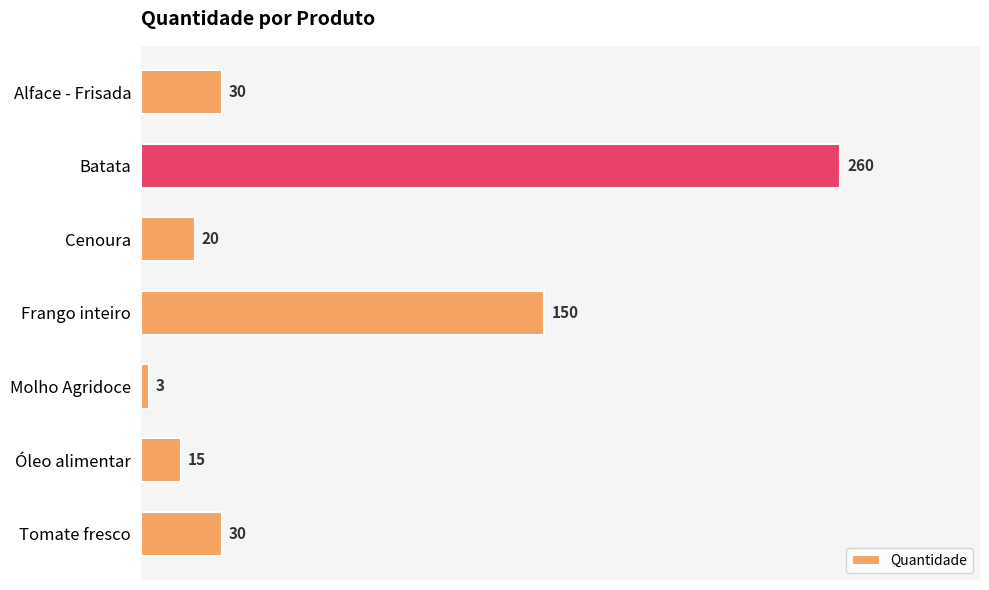

Does the chart contain any negative values?

No